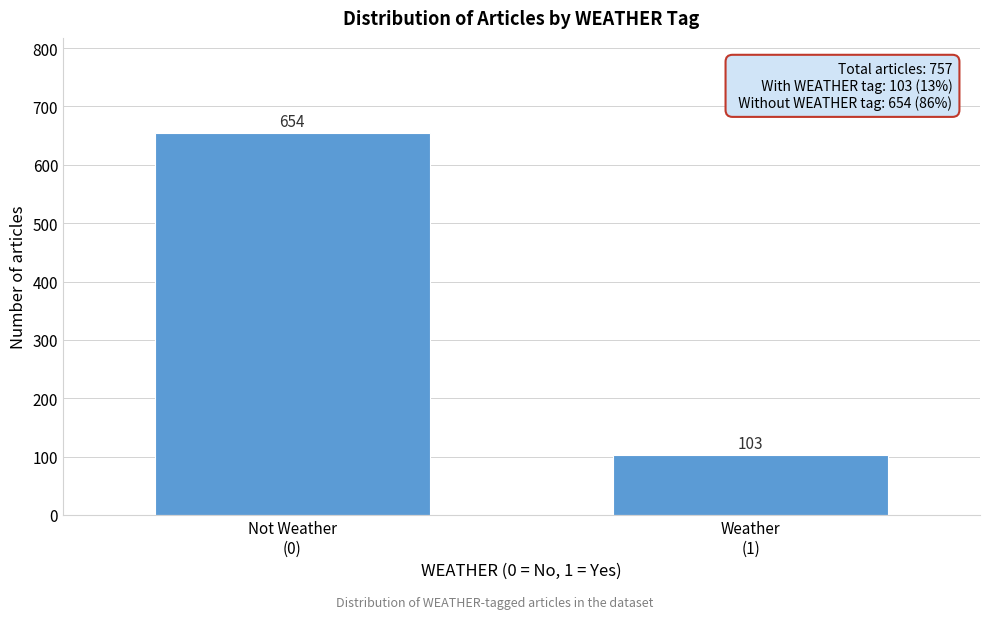

Reading left to right, what are all the values shown in this chart?

654	103